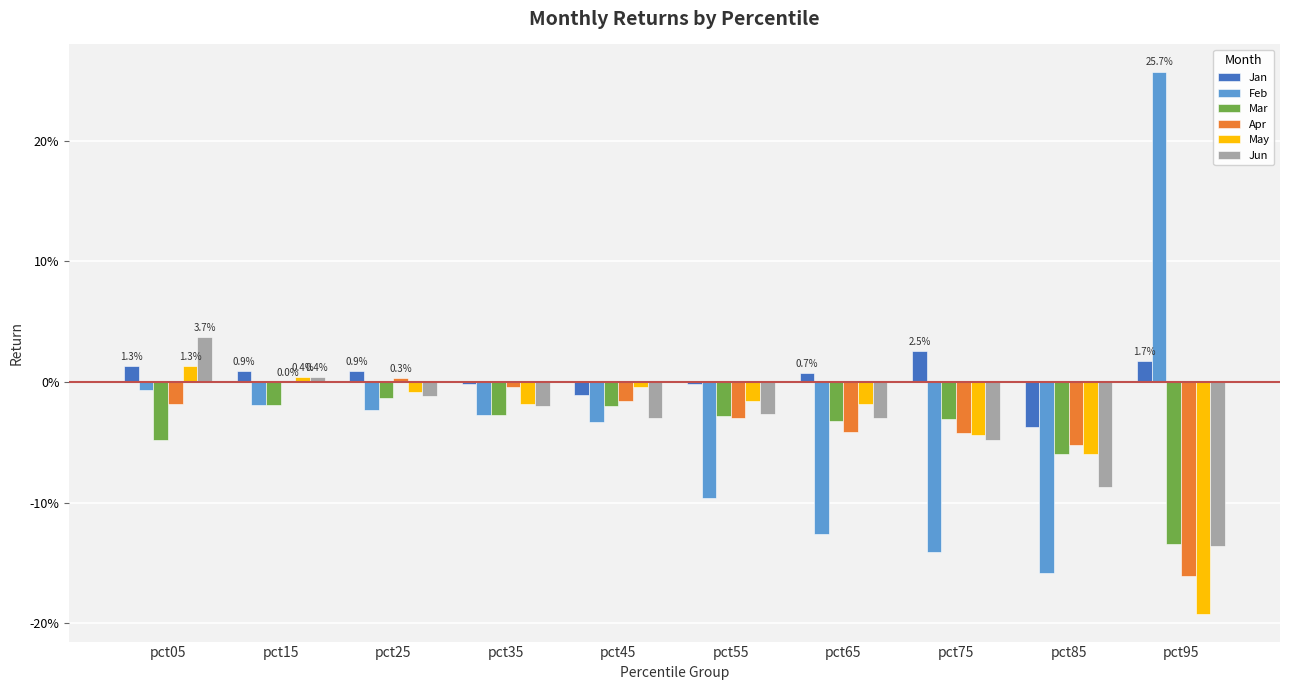

Are the bars grouped side by side (vs. stacked)?

Yes